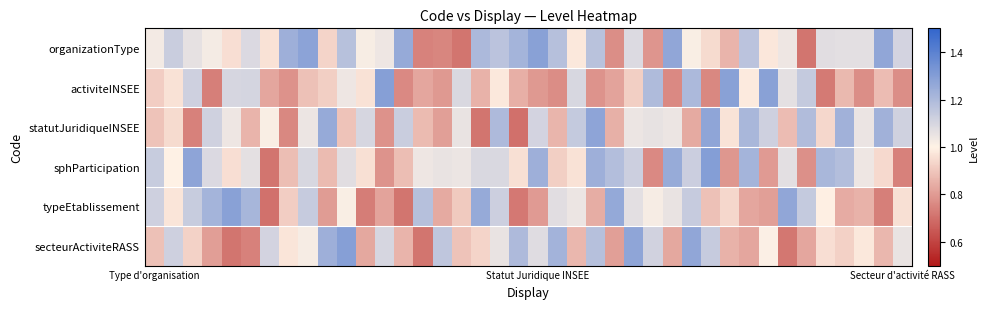

What is the greatest value displayed?

1.3